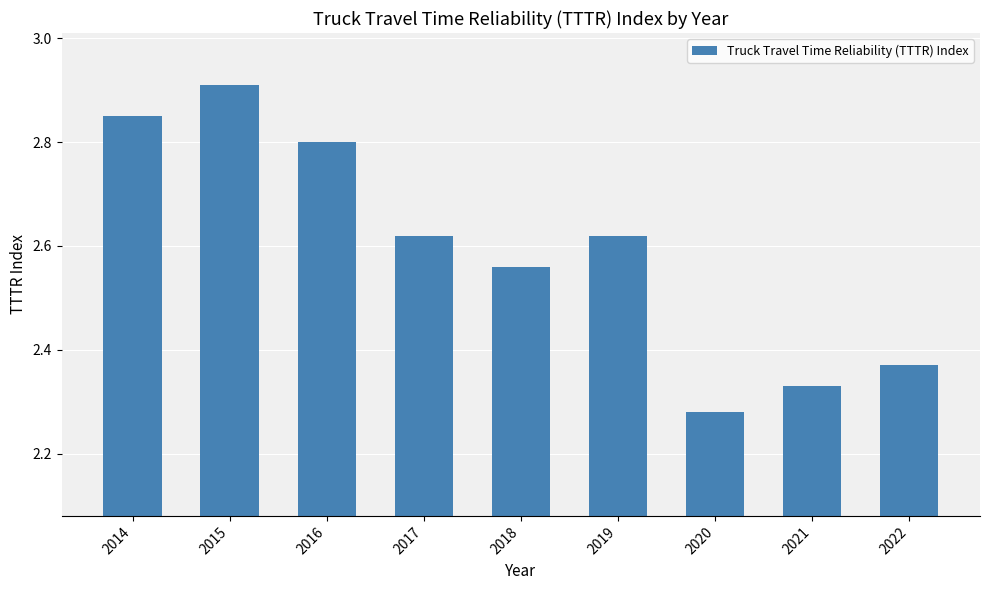

The chart shows a value of 1.3 at 2014. True or false?

False